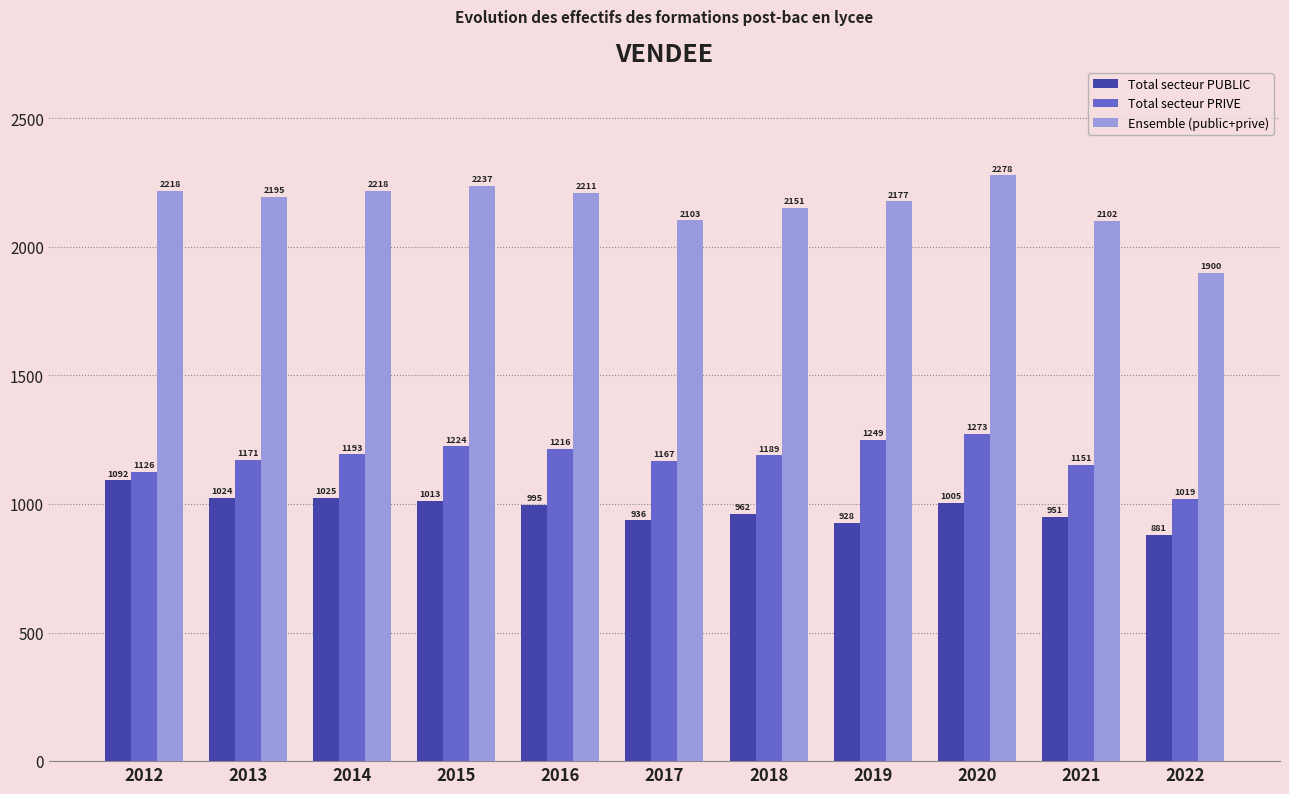

Which series has the largest total across all categories?

Ensemble (public+prive)